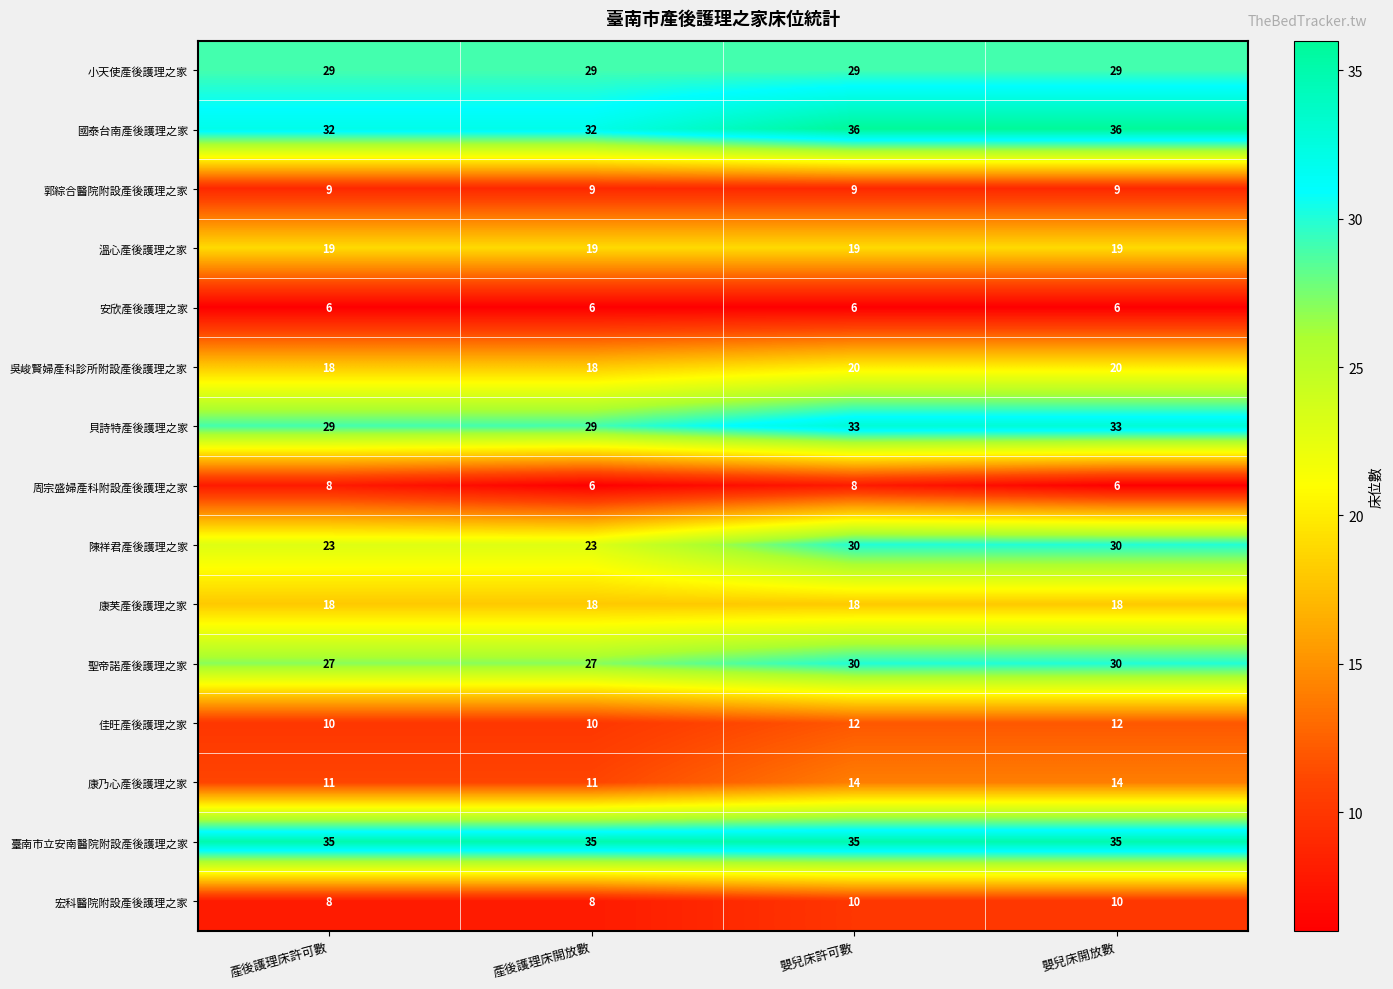

Read the 宏科醫院附設產後護理之家 value at 嬰兒床許可數.

10